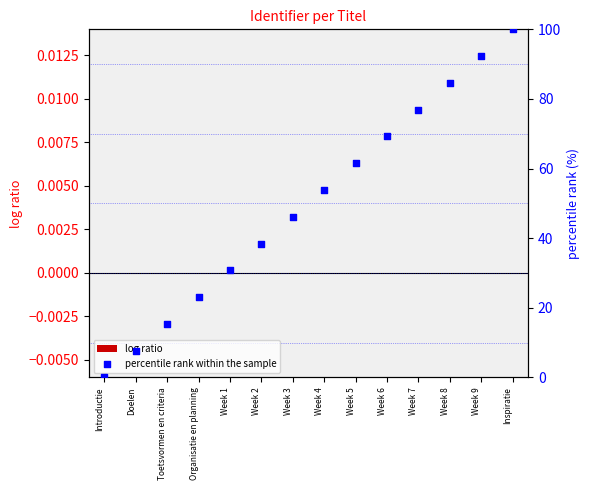

At which category is the sum across all series the highest?

Inspiratie